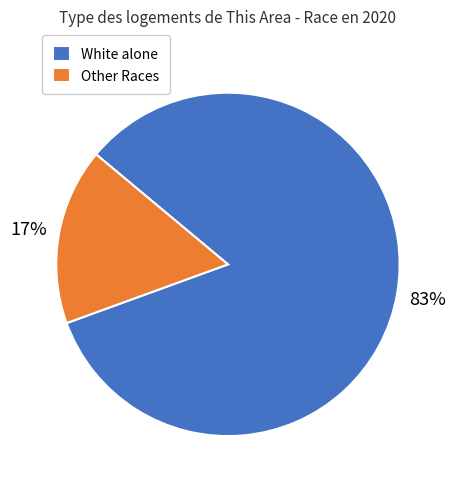

Which category accounts for the majority?

White alone